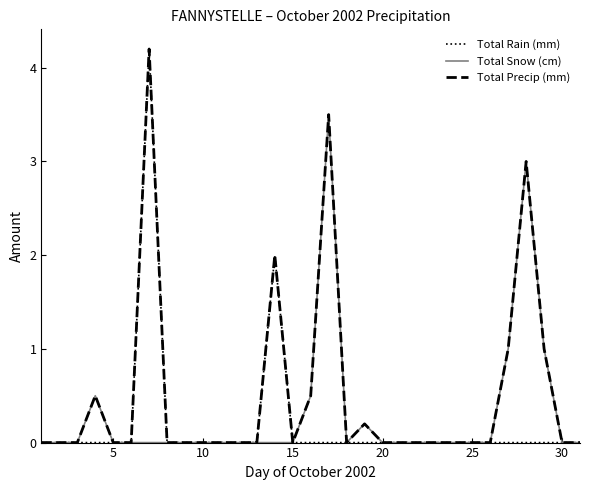

What is the difference between the maximum and minimum values in the Total Snow (cm) series?

3.5